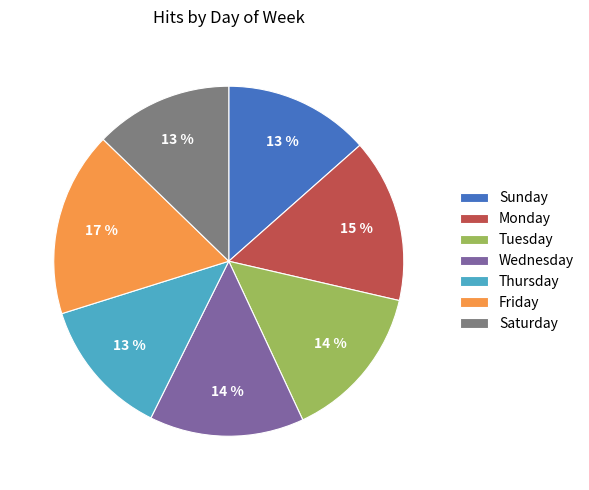

Is Wednesday the majority of the pie?

No